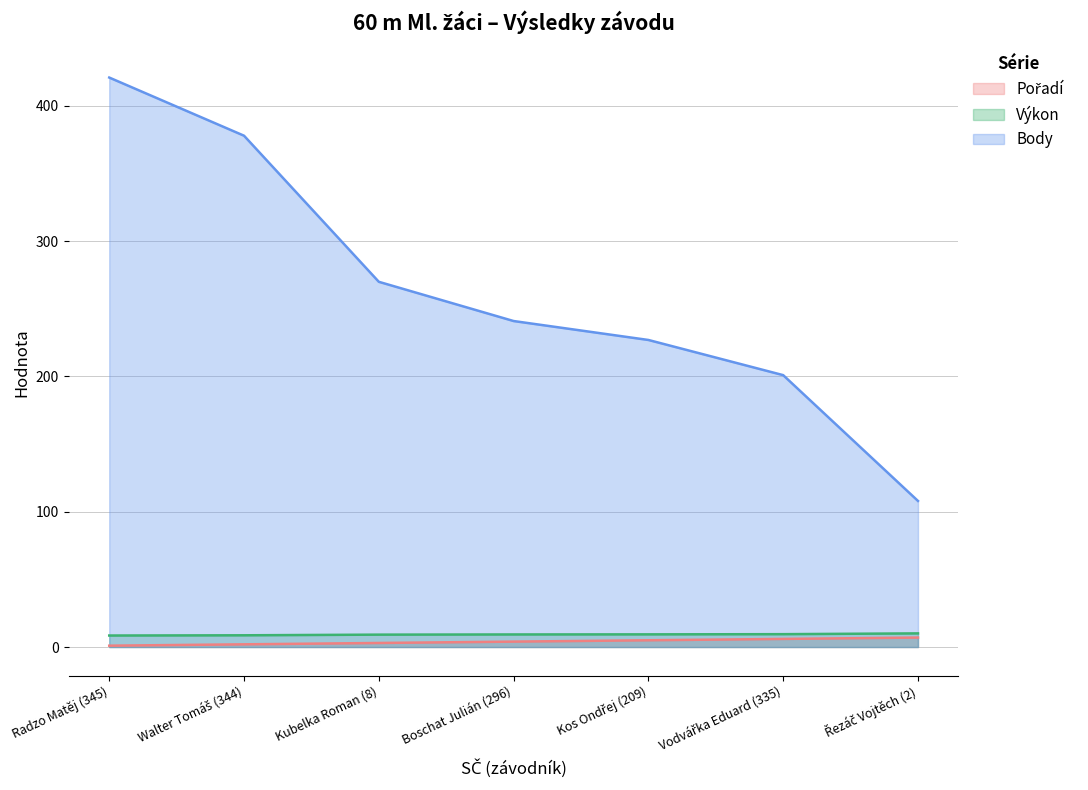

True or false: Výkon has a value of 9.3 at Boschat Julián (296).

True